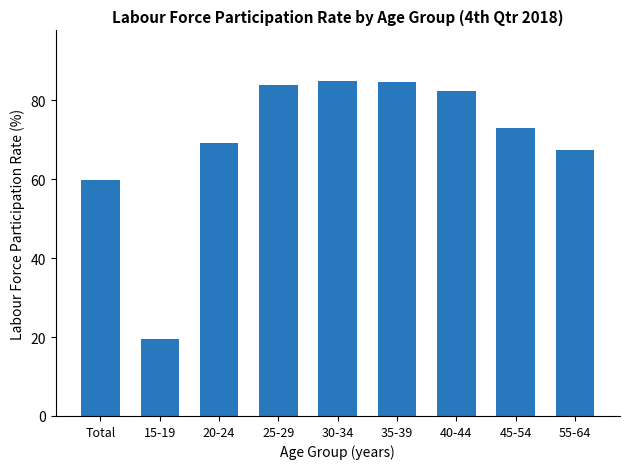

What is the change in value from 20-24 to 25-29?

+14.8